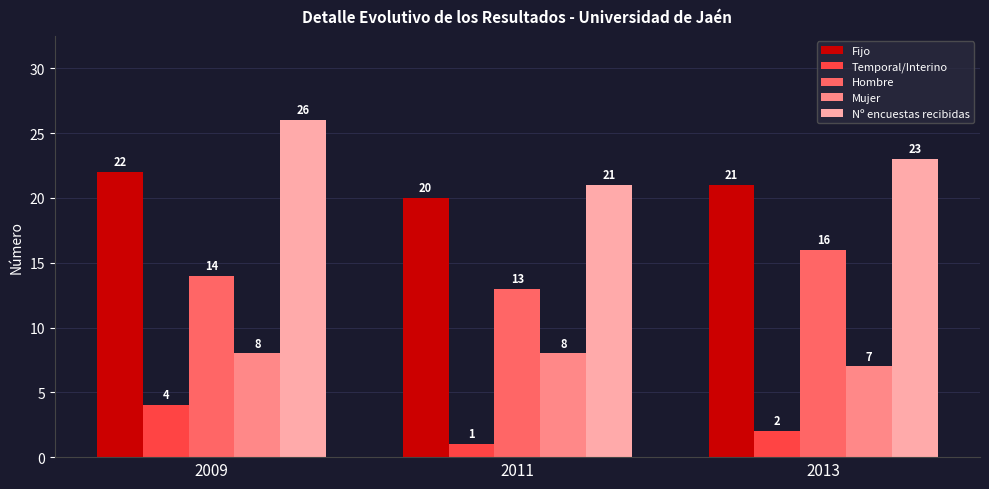

How many bars are there in each group?

5